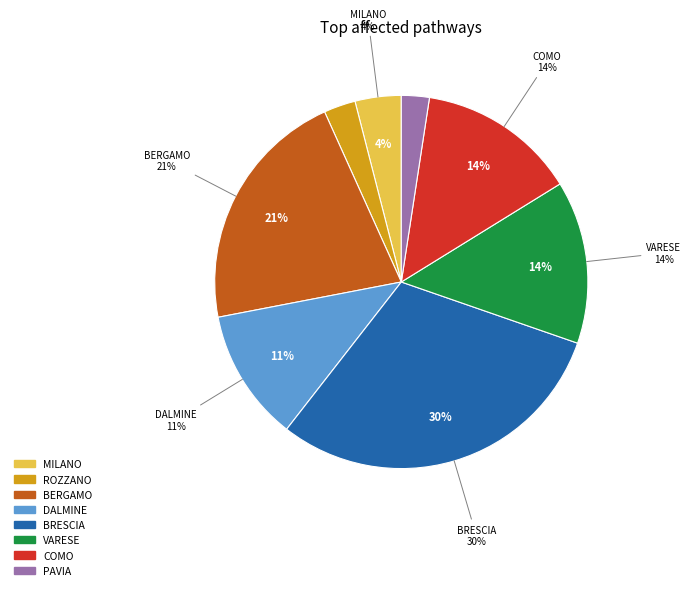

Between BERGAMO (F53D23002630001) and BRESCIA (D53D23001180006), which is larger?

BRESCIA (D53D23001180006)